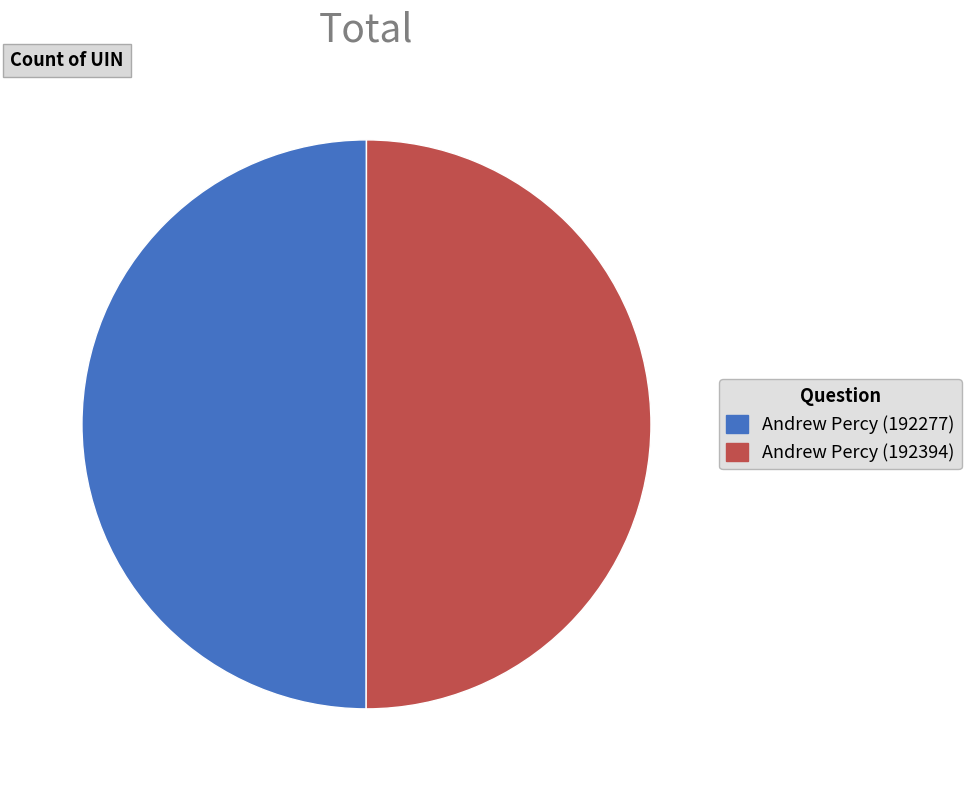

True or false: Andrew Percy (192394) accounts for 50% of the total.

True